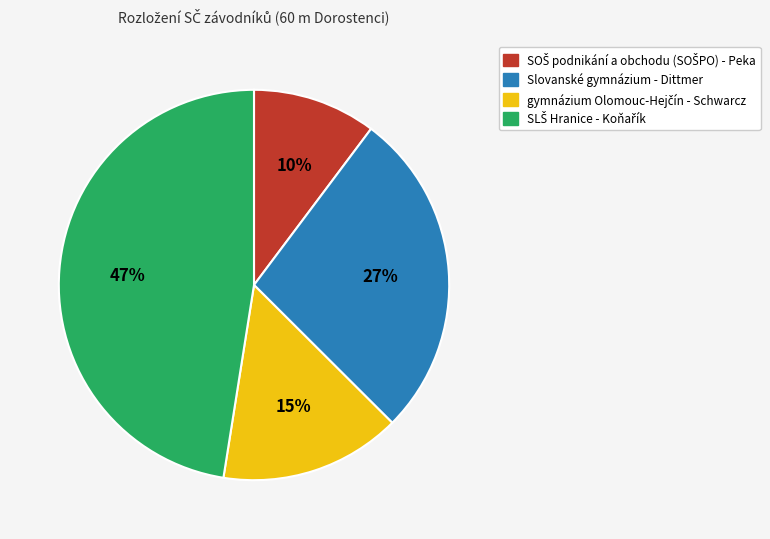

Is there a majority slice in this chart?

No